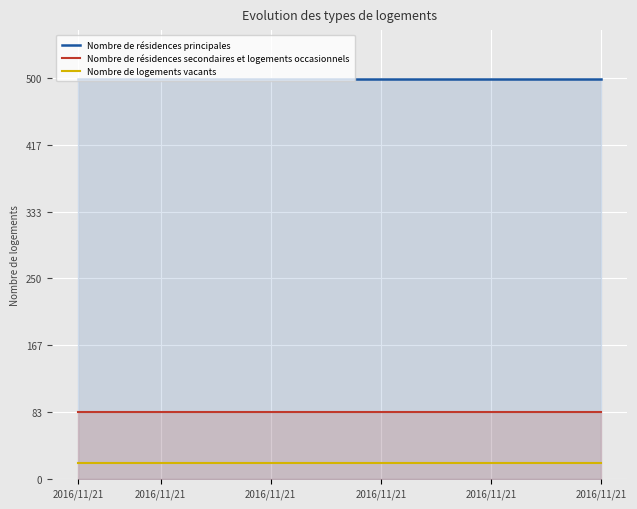

What is the label of the 18th point from the right?

2016/11/21